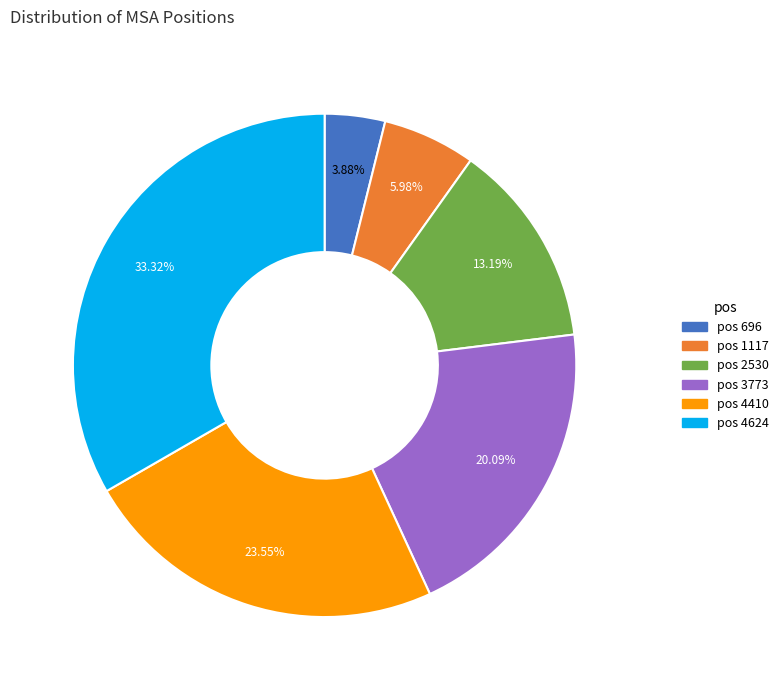

Is there a majority slice in this chart?

No